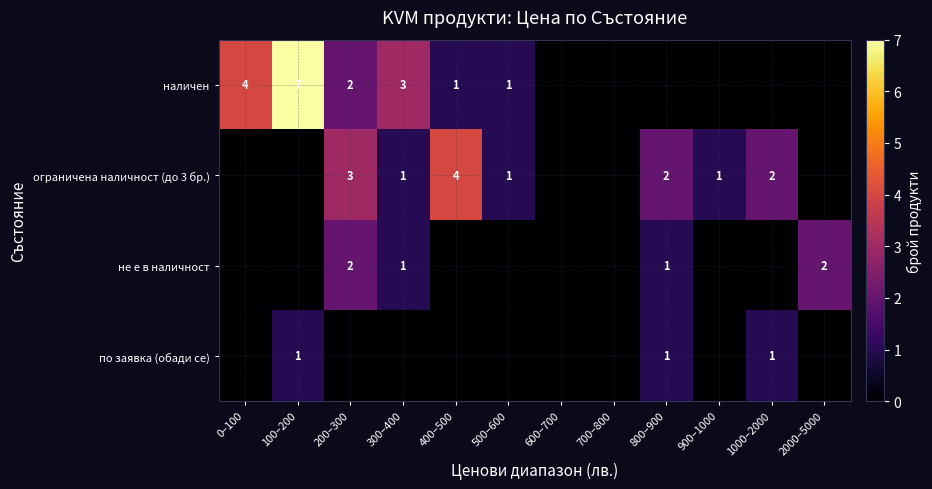

What is the sum of the ограничена наличност (до 3 бр.) values at 500–600 and 400–500?

5